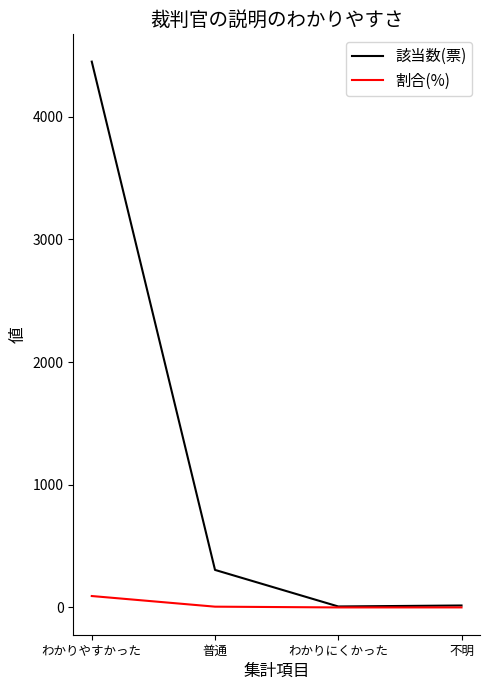

True or false: 該当数(票) has a value of 306.0 at 普通.

True